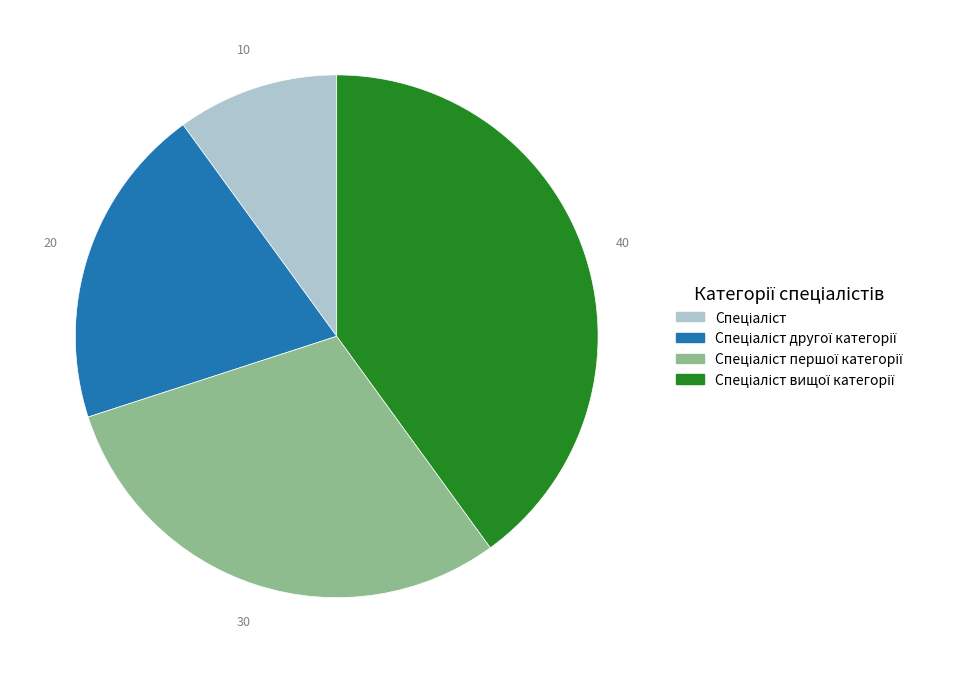

Does any single category account for the majority?

No